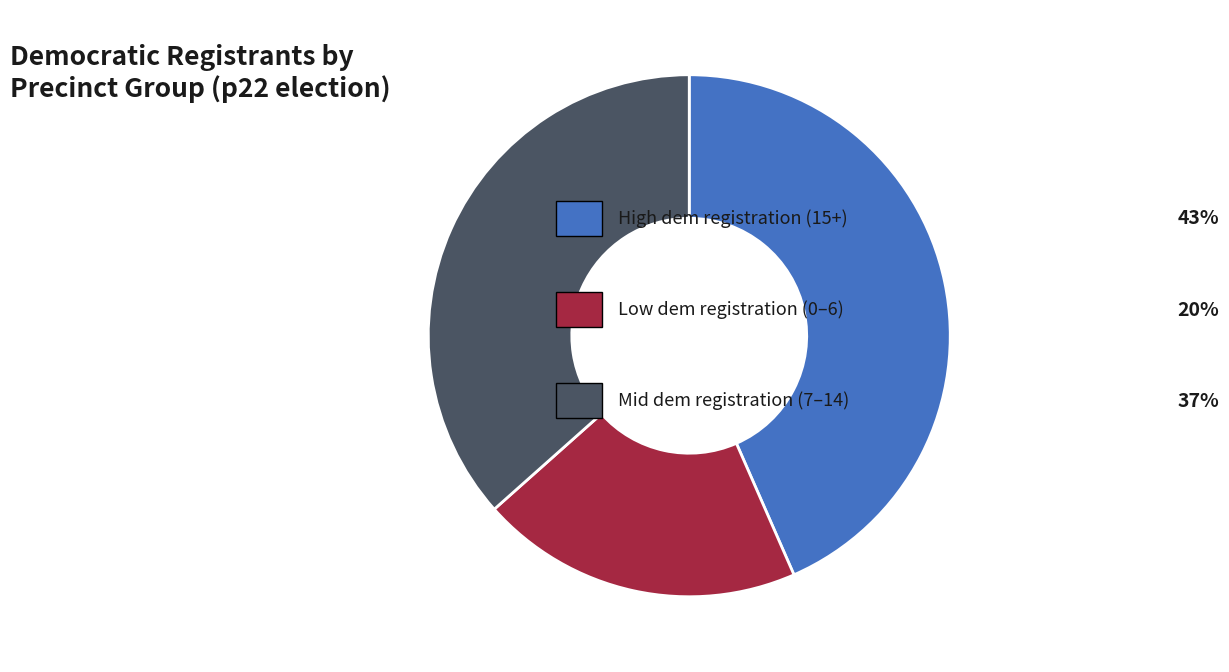

Is there a majority slice in this chart?

No